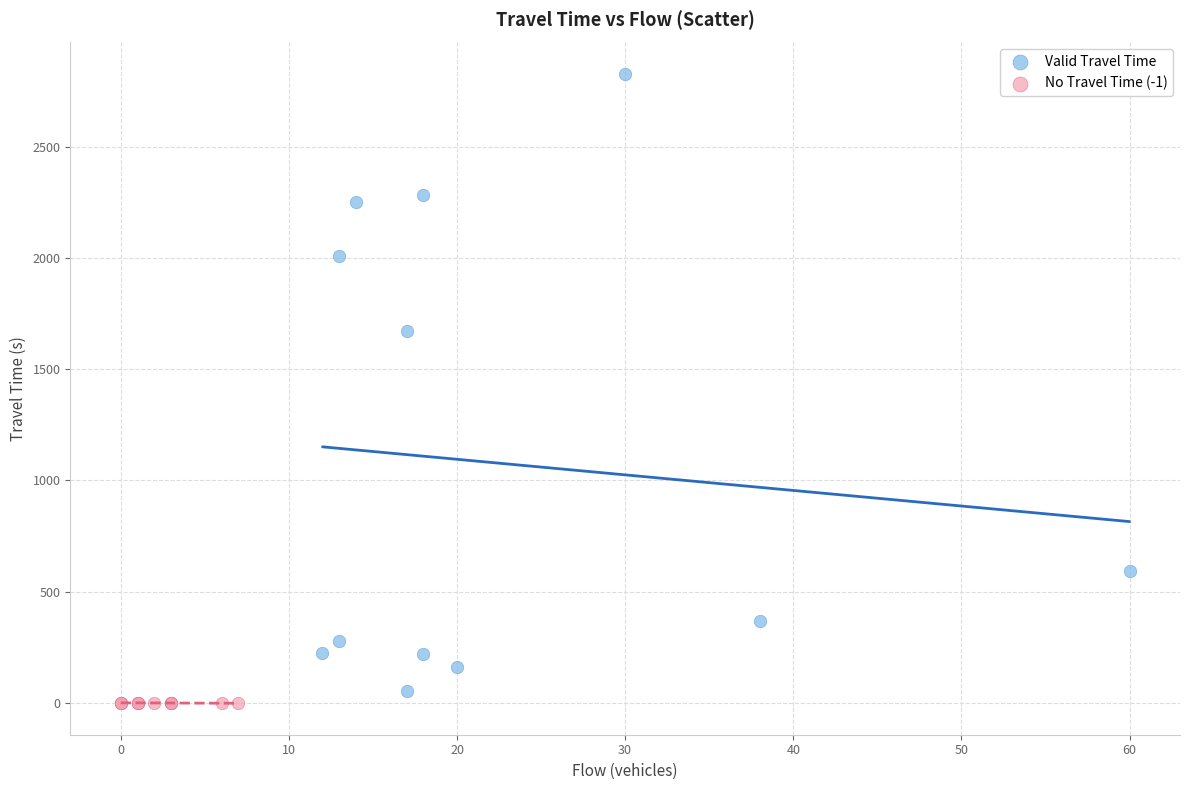

Which series contains the highest Y value?

Valid Travel Time